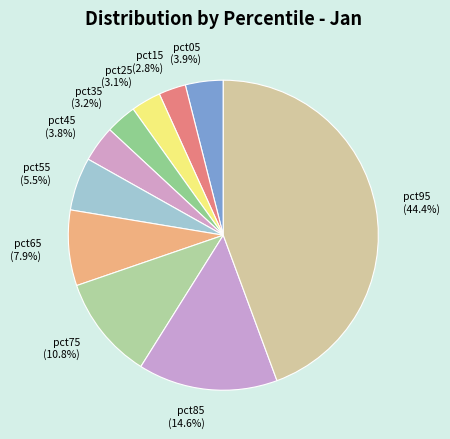

Is the sum of pct85 and pct25 greater than half?

No